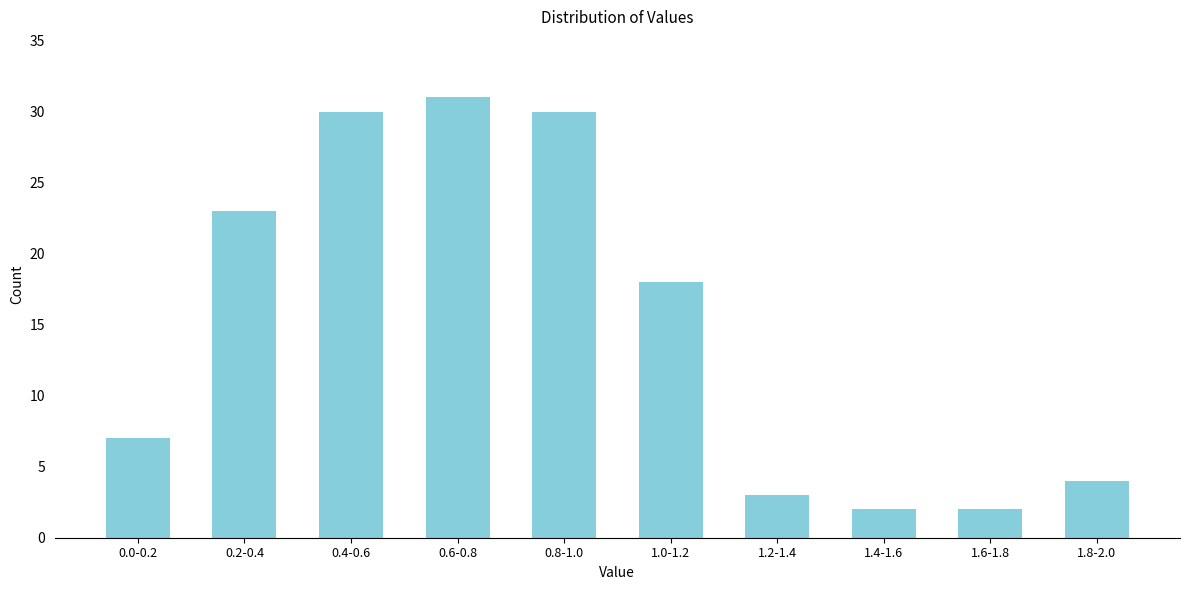

Reading left to right, list all the values displayed in this chart.

0.0-0.2=7	0.2-0.4=23	0.4-0.6=30	0.6-0.8=31	0.8-1.0=30	1.0-1.2=18	1.2-1.4=3	1.4-1.6=2	1.6-1.8=2	1.8-2.0=4